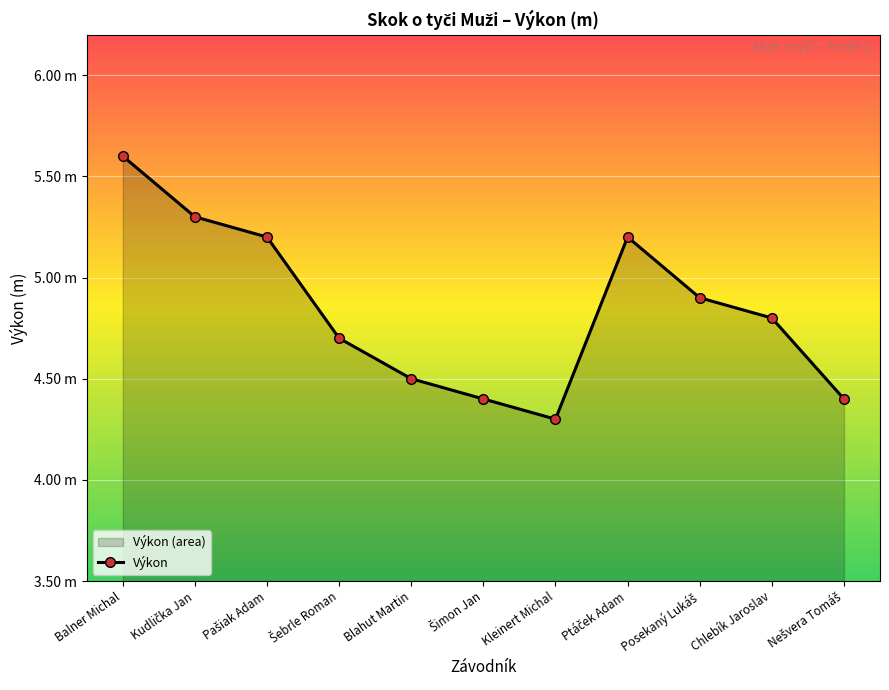

List the labels in order of value, smallest first.

Kleinert Michal, Šimon Jan, Nešvera Tomáš, Blahut Martin, Šebrle Roman, Chlebík Jaroslav, Posekaný Lukáš, Pašiak Adam, Ptáček Adam, Kudlička Jan, Balner Michal